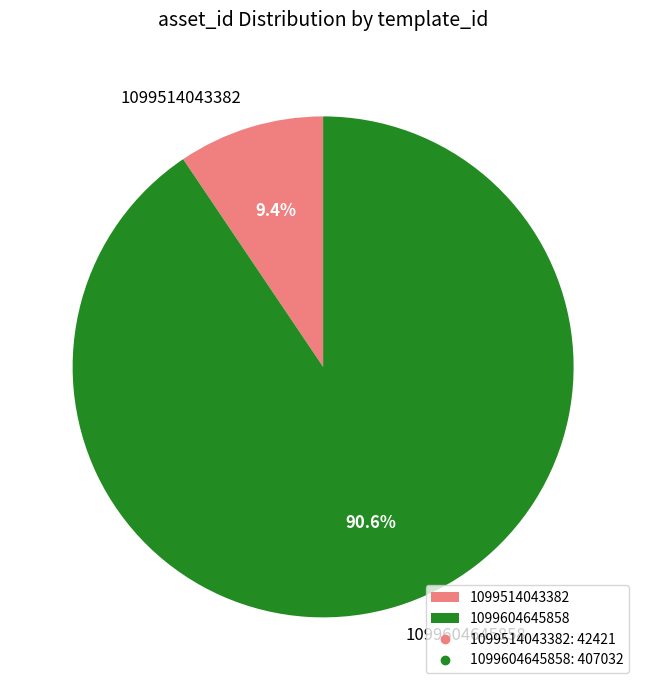

True or false: 1099604645858 accounts for 82% of the total.

False